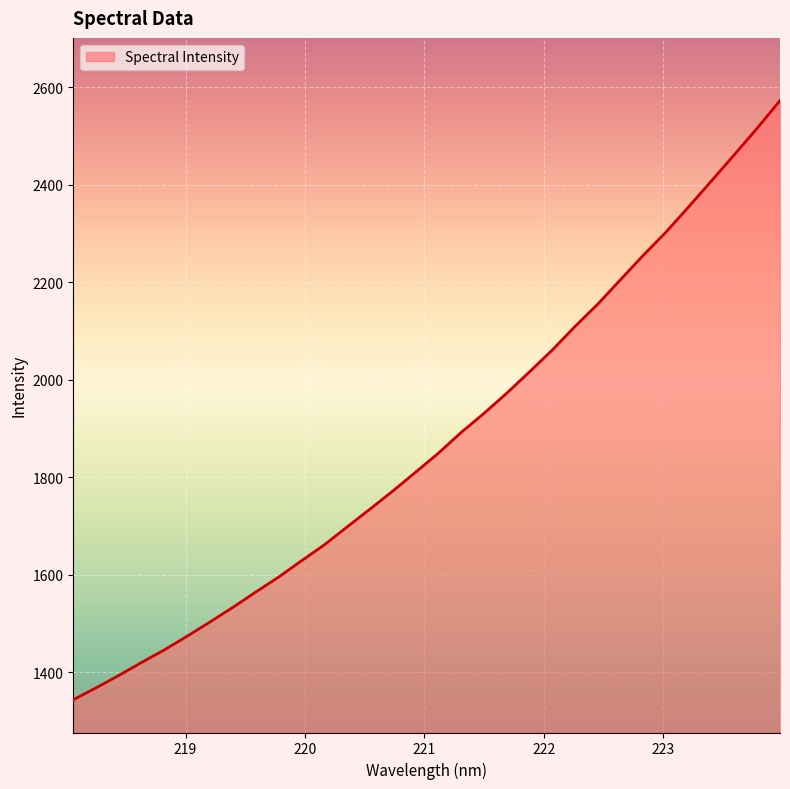

What is the difference between the maximum and minimum values?

1229.1